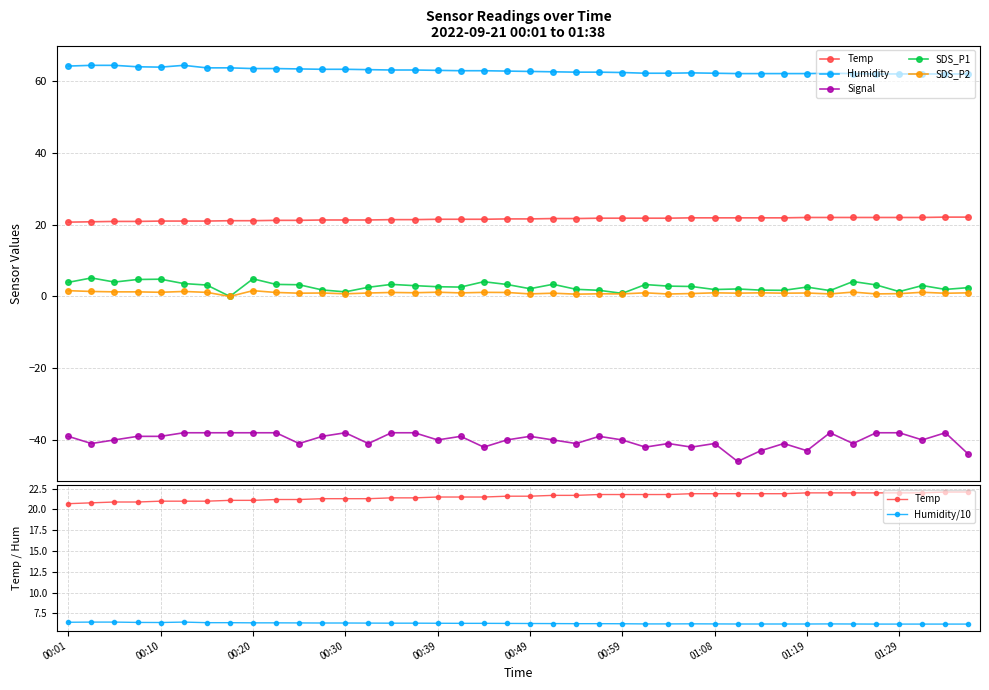

At which category does Signal reach its first local peak?

00:30